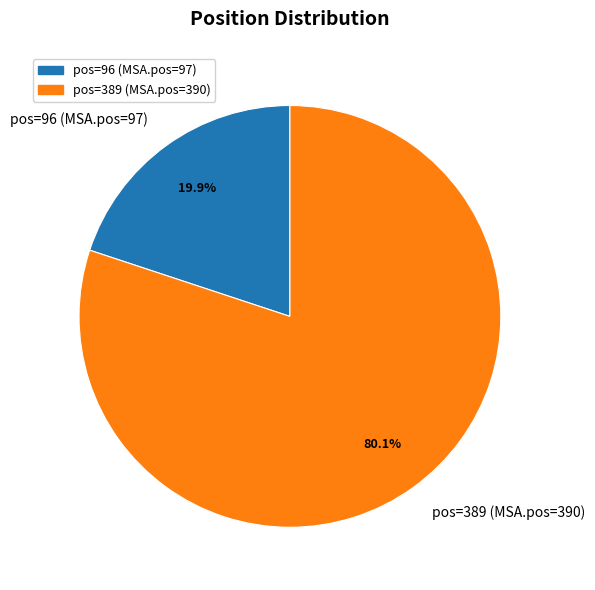

What percentage is NOT represented by pos=389 (MSA.pos=390)?

19.9%